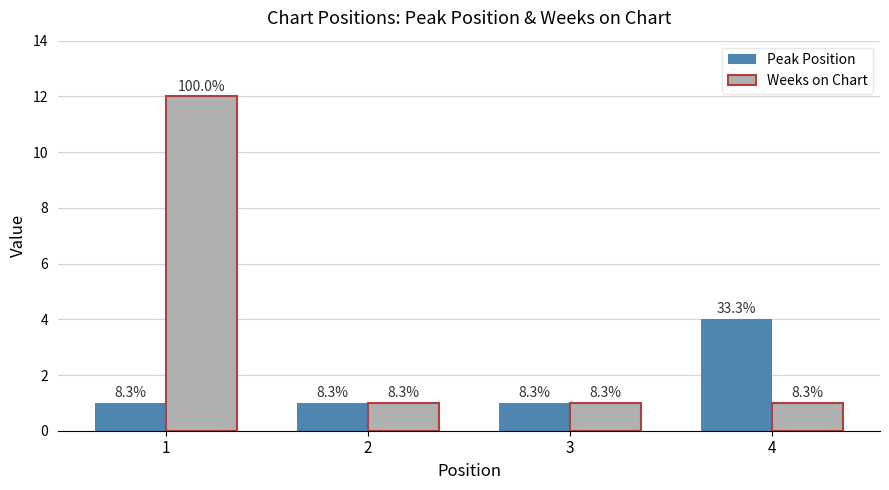

What is the greatest value displayed?

12